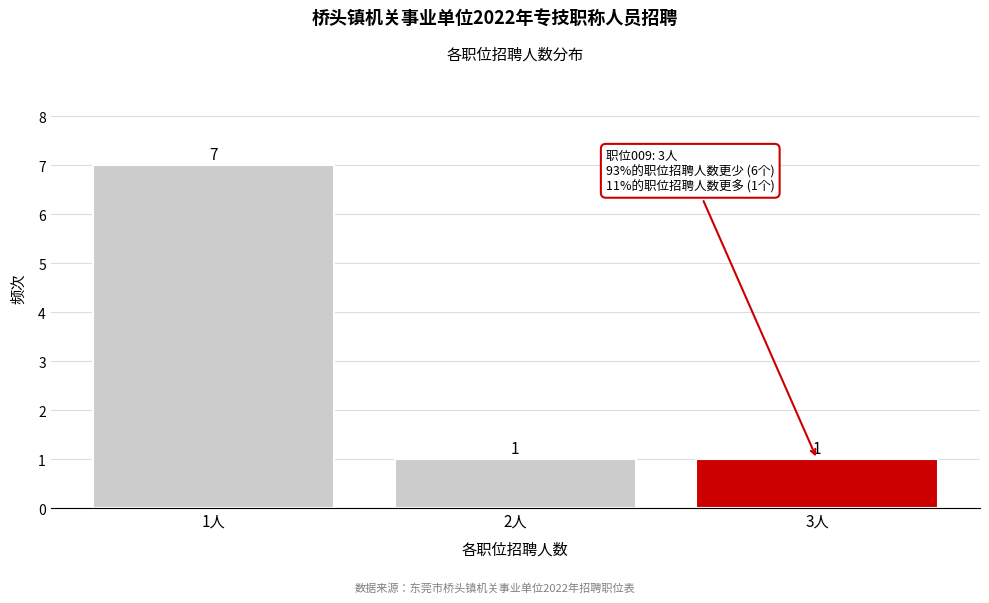

Reading left to right, what are all the values shown in this chart?

7	1	1